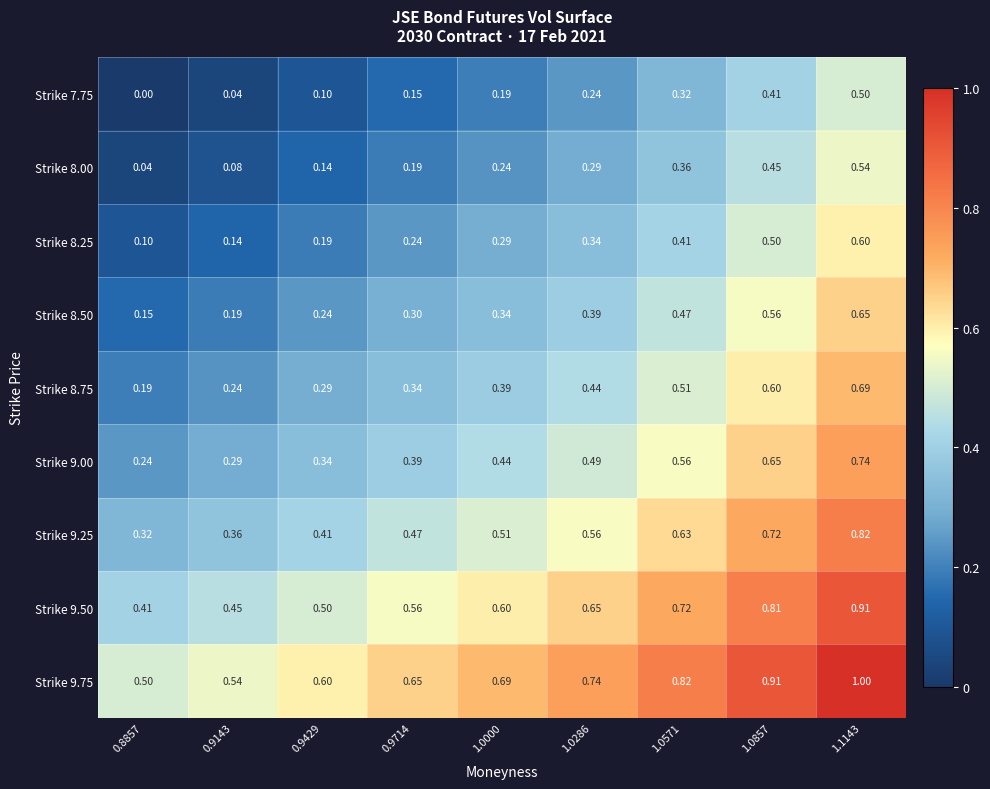

Is the value of Strike 7.75 at 1.0000 greater than the value of Strike 9.50 at 1.0000?

No